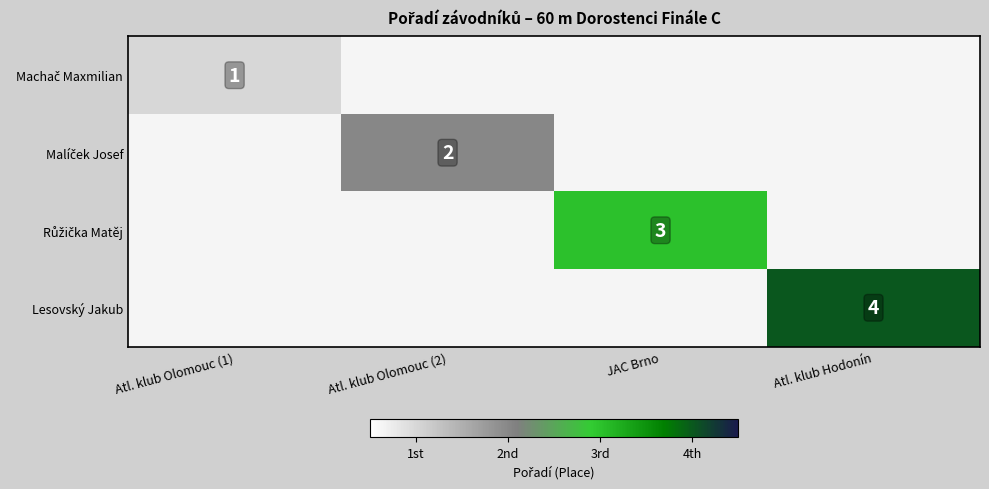

The value of Lesovský Jakub at Atl. klub Hodonín is 4. True or false?

True